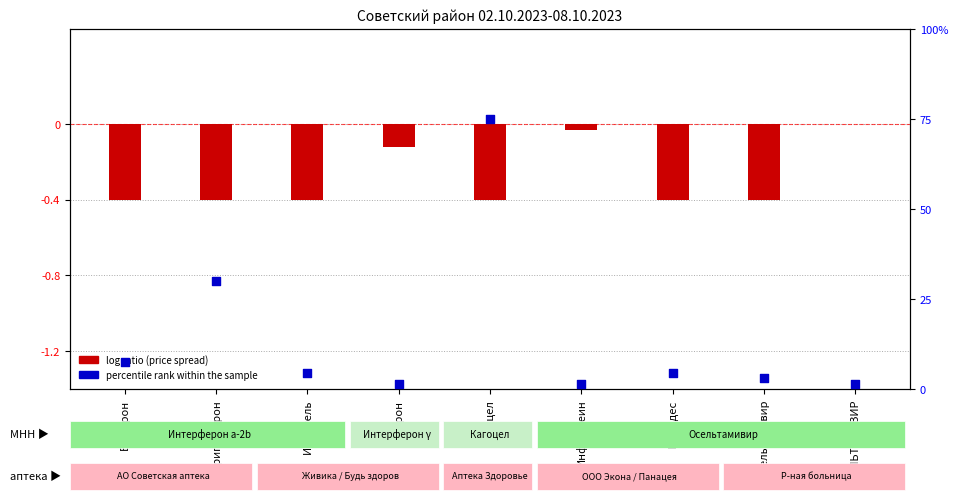

Which series has the largest total across all categories?

percentile rank within the sample